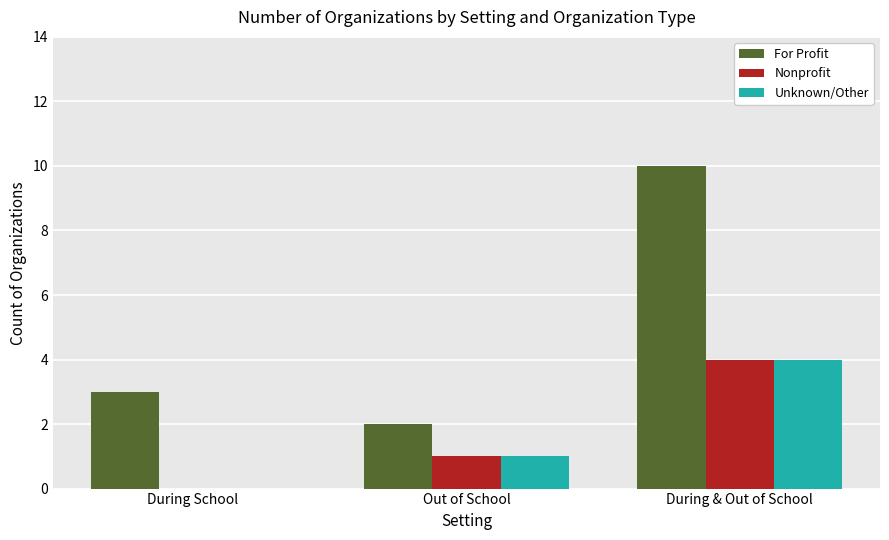

Where is For Profit nearest to the value 6?

During School